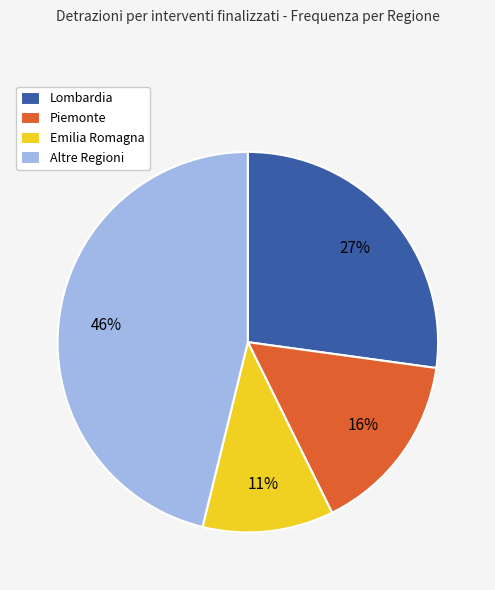

Which has a higher value, Emilia Romagna or Altre Regioni?

Altre Regioni